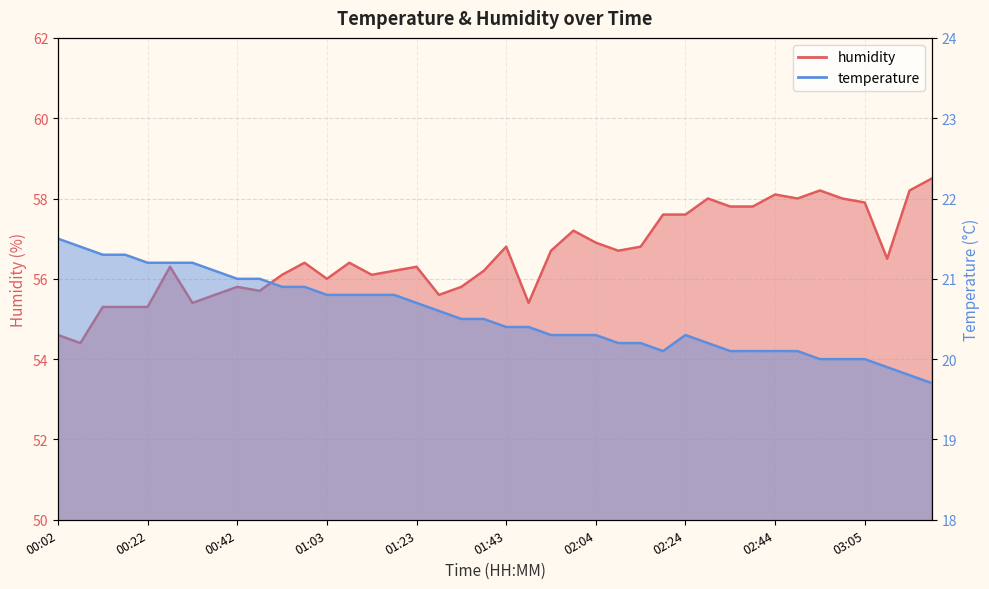

Rank the categories by temperature value from lowest to highest.

03:20, 03:15, 03:10, 02:55, 03:00, 03:05, 02:19, 02:34, 02:39, 02:44, 02:50, 02:09, 02:14, 02:29, 01:53, 01:59, 02:04, 02:24, 01:43, 01:48, 01:33, 01:38, 01:28, 01:23, 01:03, 01:08, 01:13, 01:18, 00:52, 00:58, 00:42, 00:47, 00:37, 00:22, 00:27, 00:32, 00:12, 00:17, 00:07, 00:02